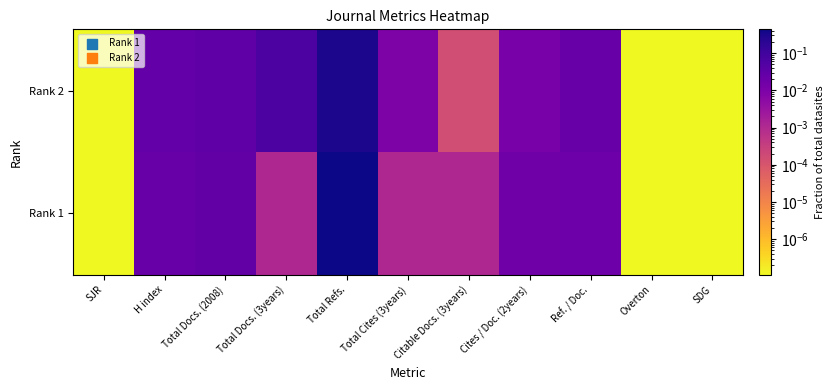

Rank the series at Ref. / Doc. from highest to lowest value.

Rank 2, Rank 1